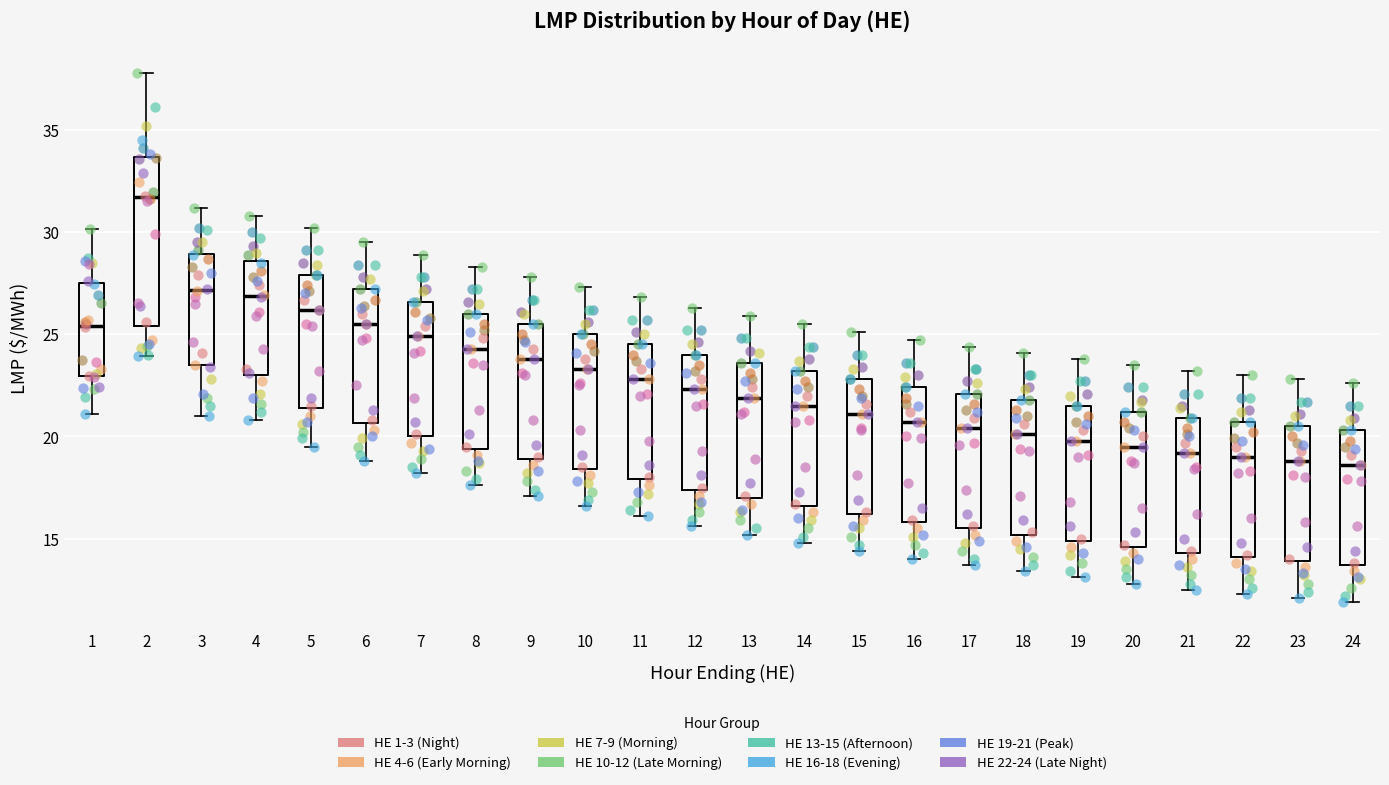

Where is the upper edge of the box at x = 6 on the y-axis? The values are not printed on the chart, so give them approximately, as read against the axis.

27.0